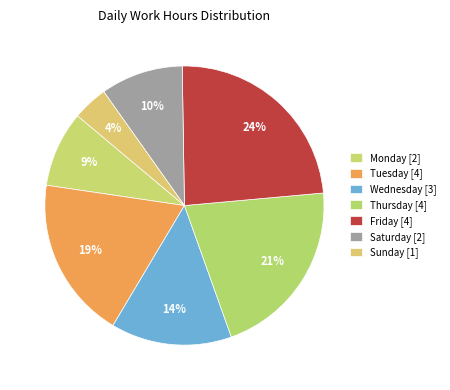

What is the largest slice in the pie chart?

6-Fri